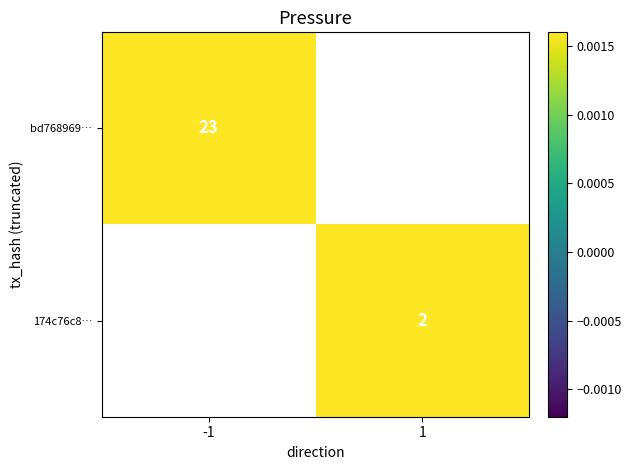

Is it true that bd768969… equals 40 at -1?

False